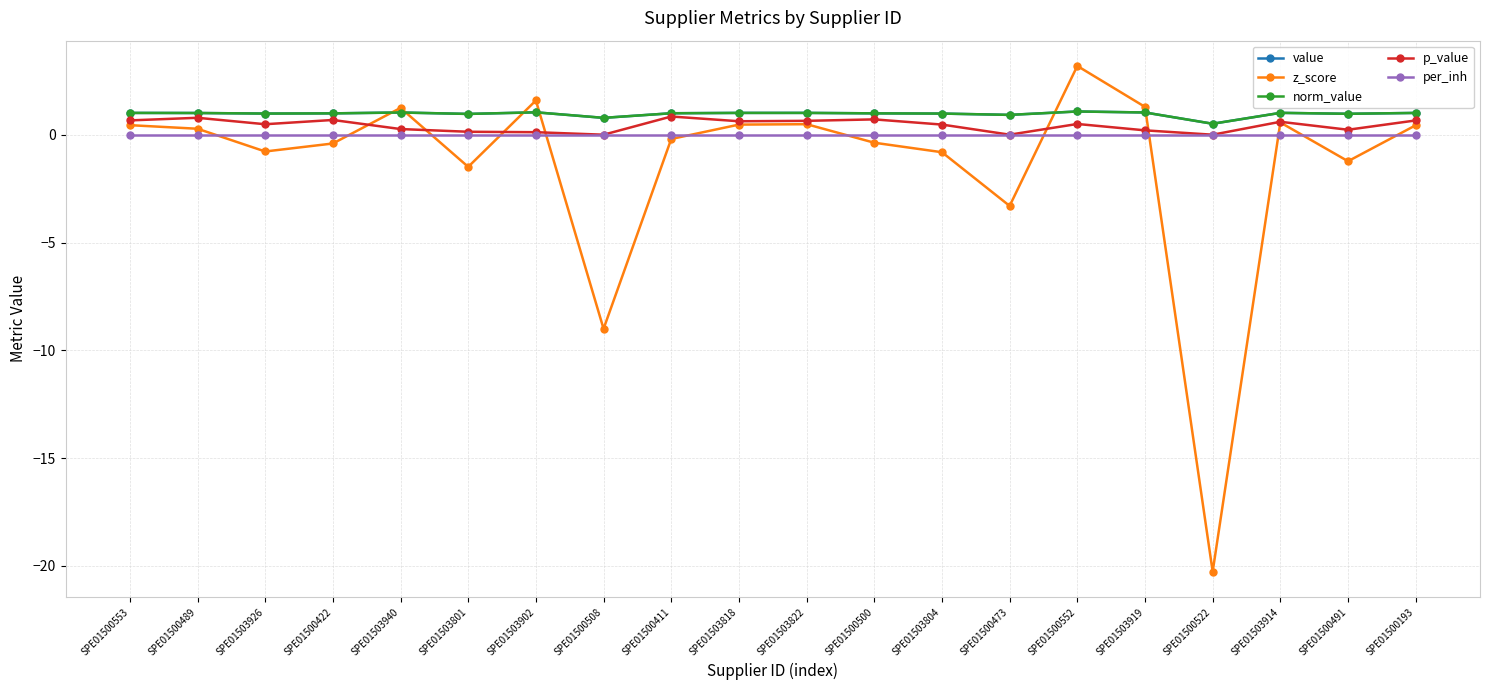

Which category has the highest value in the p_value series?

SPE01500411